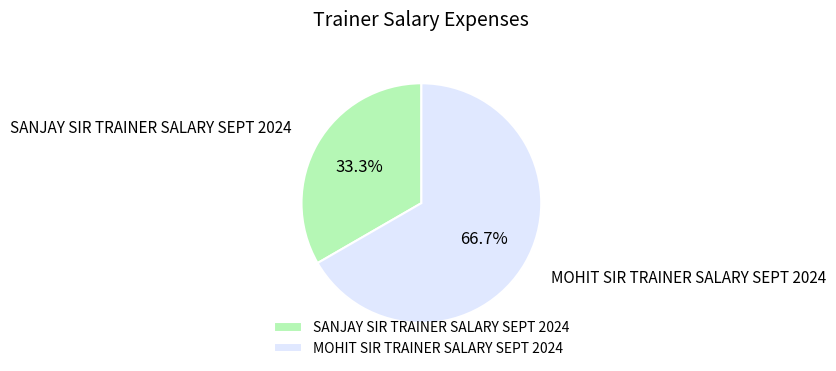

The SANJAY SIR TRAINER SALARY SEPT 2024 slice represents 42% of the pie. True or false?

False